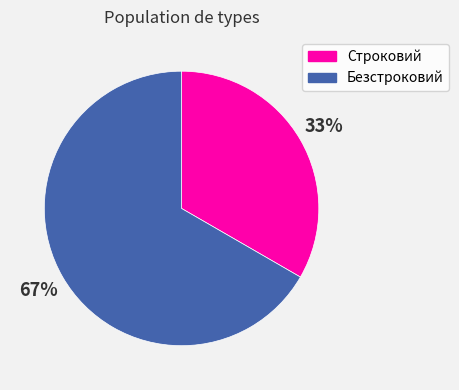

How many slices are in this pie chart?

2